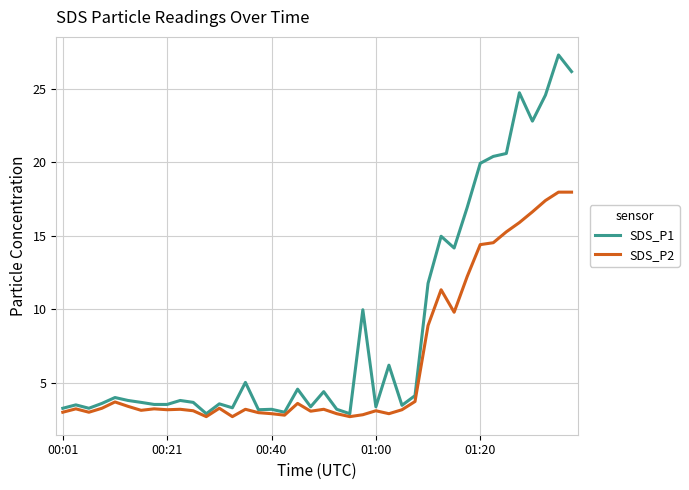

What are all the series names shown in the legend?

SDS_P1, SDS_P2